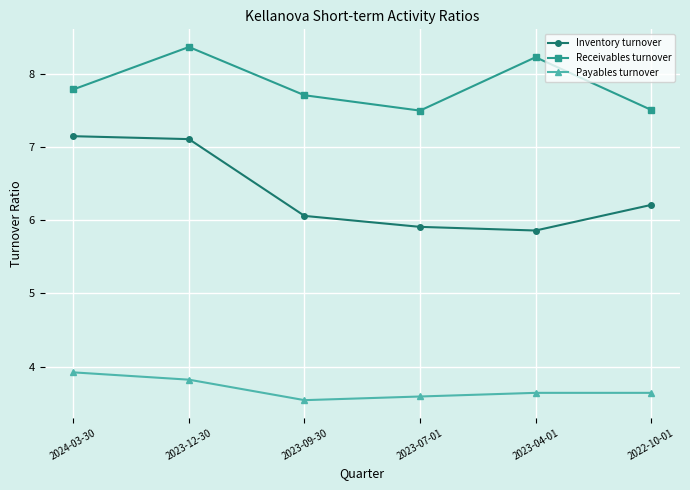

Reading left to right, what are all the values shown in this chart?

Inventory turnover: 2024-03-30=7.2	2023-12-30=7.1	2023-09-30=6.1	2023-07-01=5.9	2023-04-01=5.9	2022-10-01=6.2
Receivables turnover: 2024-03-30=7.8	2023-12-30=8.4	2023-09-30=7.7	2023-07-01=7.5	2023-04-01=8.2	2022-10-01=7.5
Payables turnover: 2024-03-30=3.9	2023-12-30=3.8	2023-09-30=3.5	2023-07-01=3.6	2023-04-01=3.6	2022-10-01=3.6